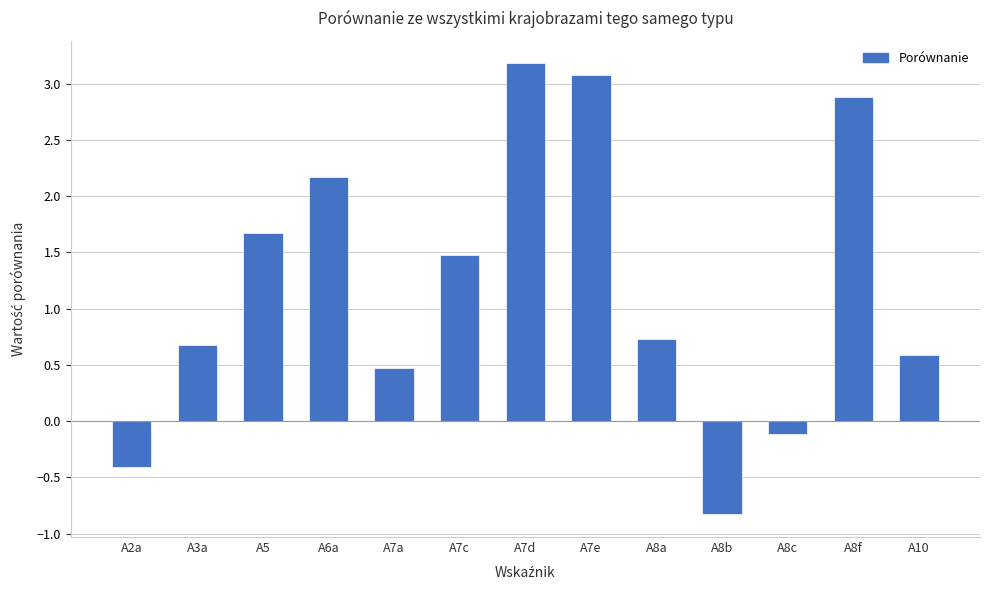

True or false: the data shows 2.2 at A6a.

True